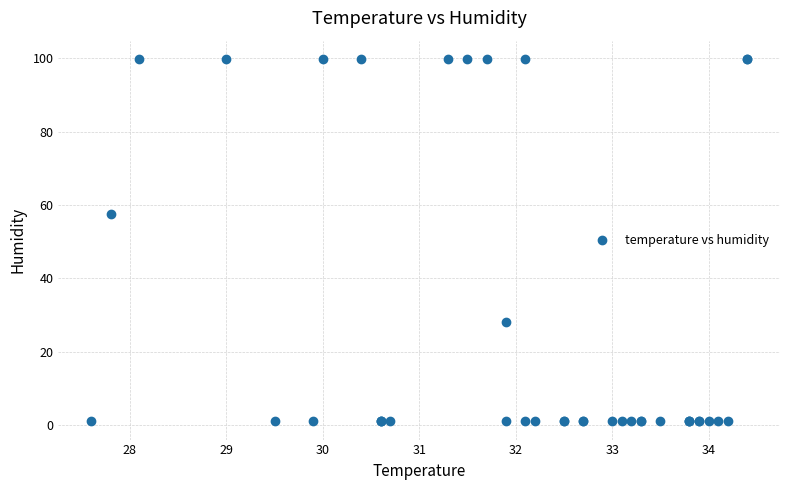

What Y value in the scatter plot is closest to 50?

57.6